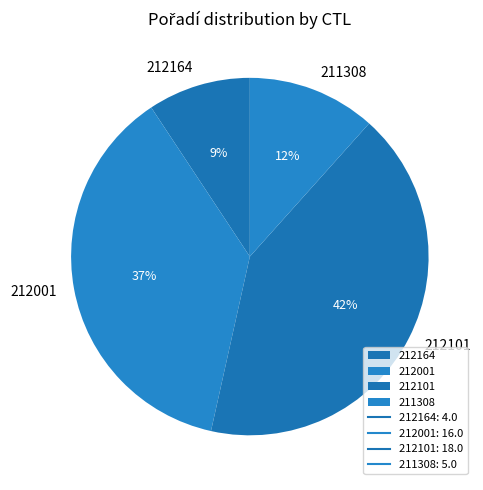

True or false: 212101 accounts for 42% of the total.

True